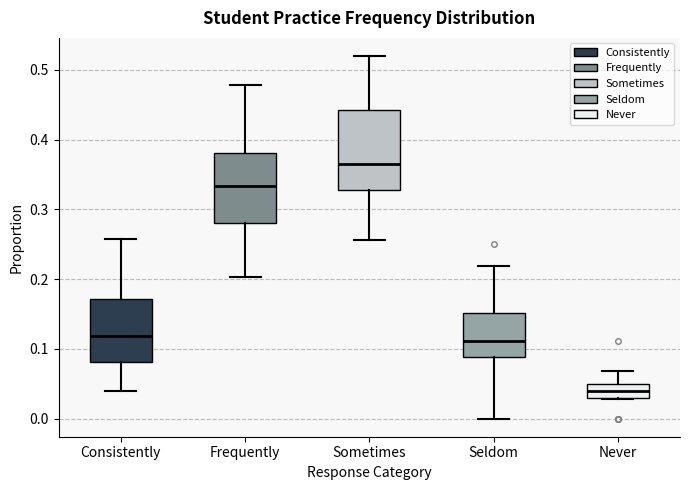

Where does the upper whisker of the box for Sometimes end on the y-axis? The values are not printed on the chart, so give them approximately, as read against the axis.

0.52